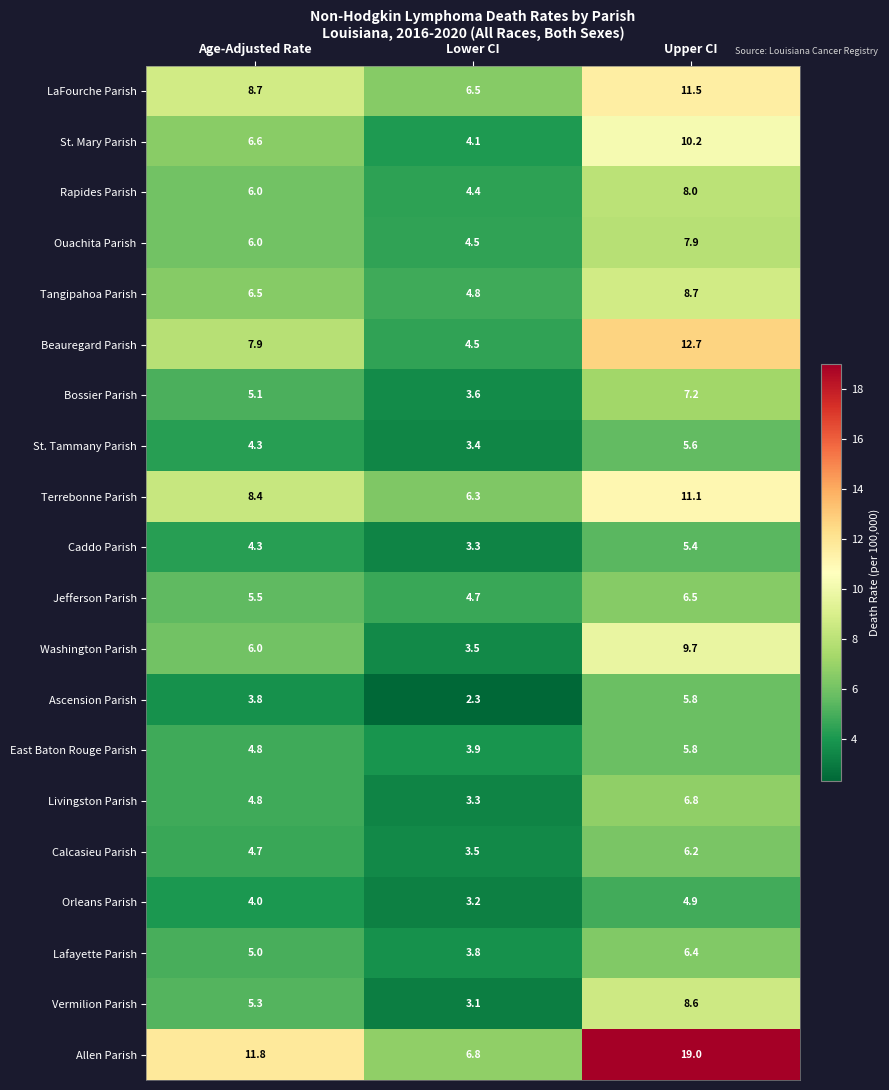

How many values in the Vermilion Parish series exceed 5?

2